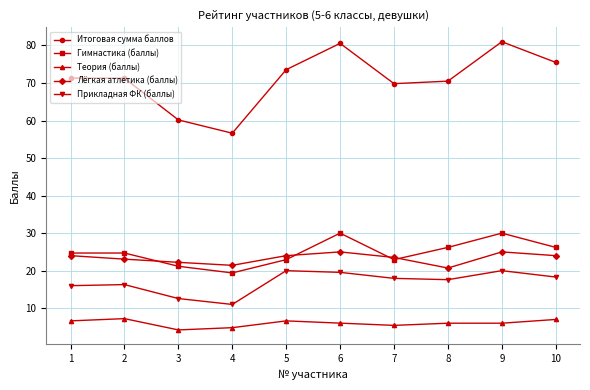

True or false: Прикладная ФК (баллы) has more than 1 interior local peaks.

True